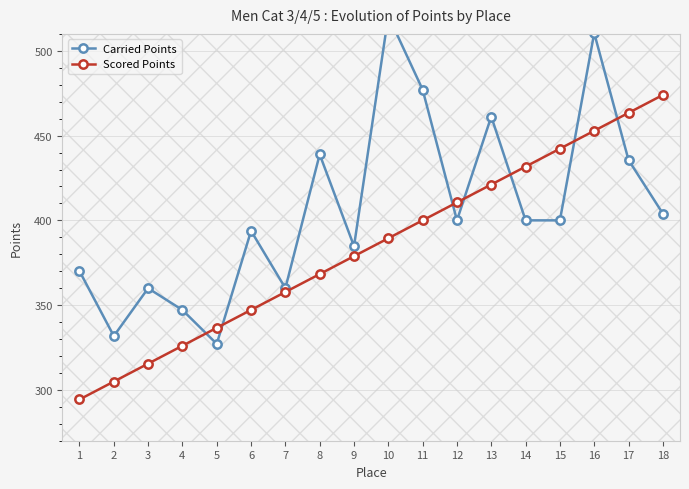

What value does the Scored Points series have at 7?

357.7